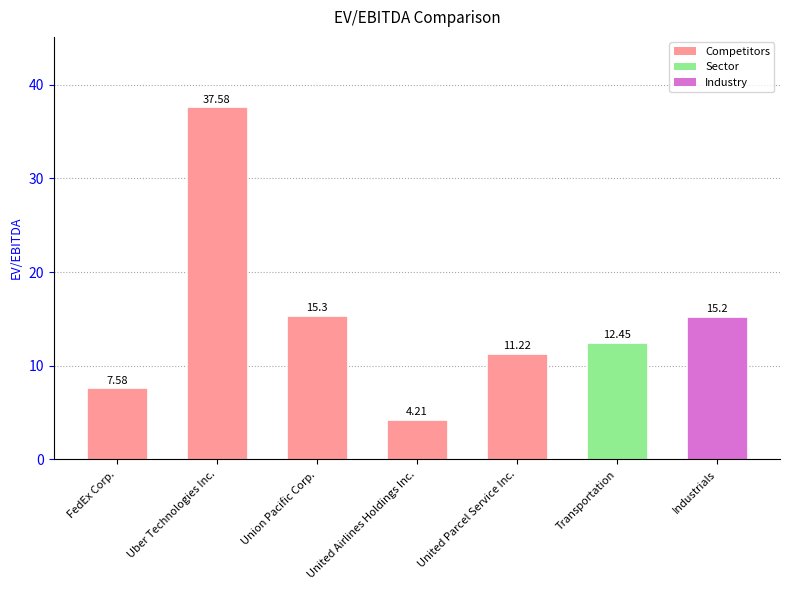

Does the chart contain stacked bars?

No